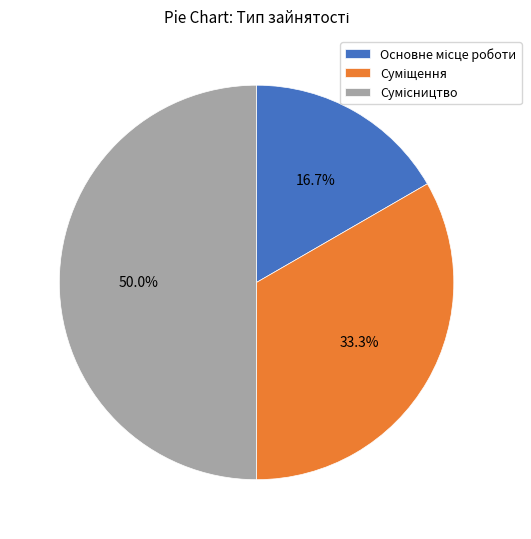

What percentage is the Основне місце роботи slice, to the nearest percent?

17%